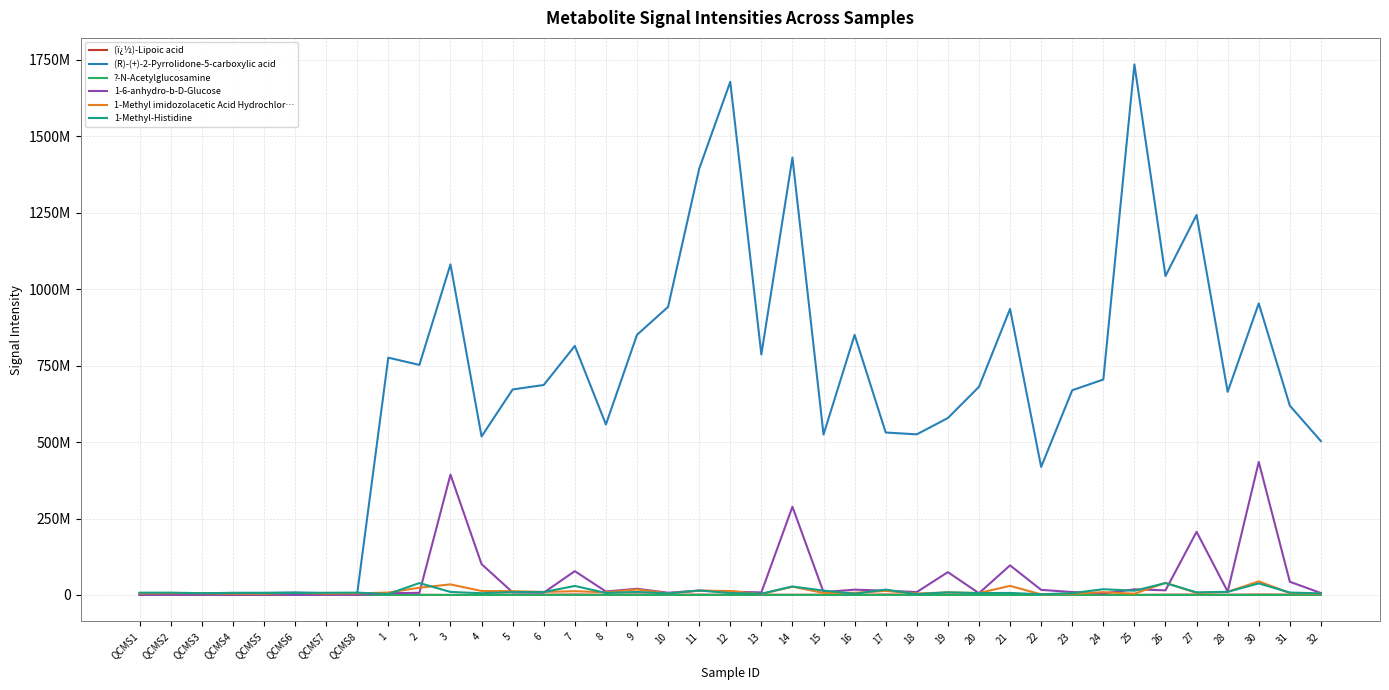

What are all the series names shown in the legend?

(ï¿½)-Lipoic acid, (R)-(+)-2-Pyrrolidone-5-carboxylic acid, ?-N-Acetylglucosamine, 1-6-anhydro-b-D-Glucose, 1-Methyl imidozolacetic Acid Hydrochlor…, 1-Methyl-Histidine